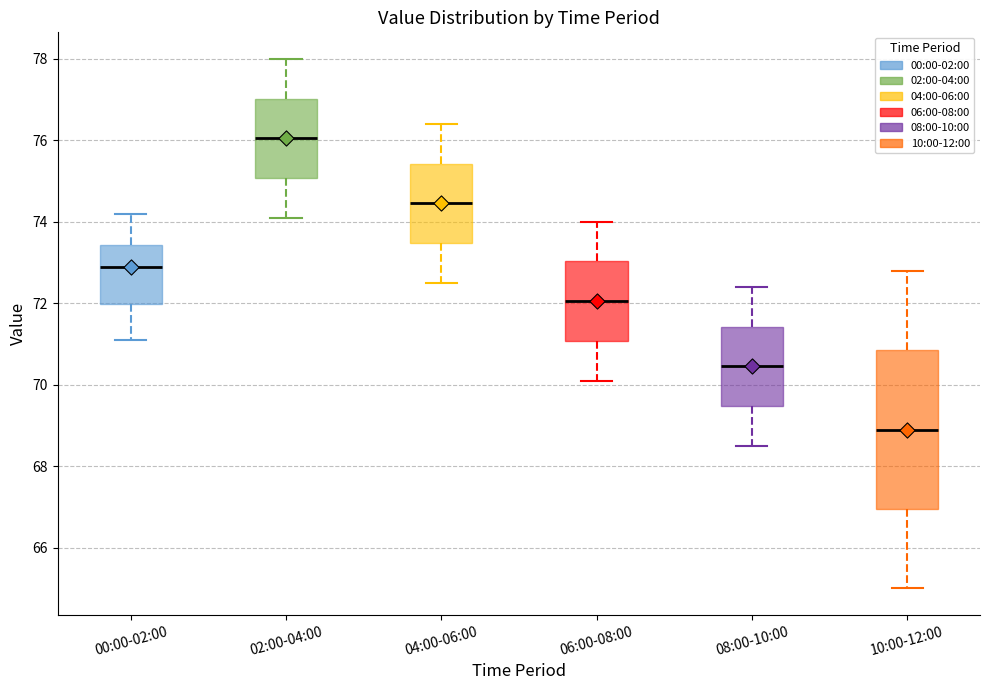

Reading left to right, read every box against the y-axis: the position of its median line, the range the box covers, and the ends of its whiskers. The values are not printed on the chart, so give them approximately, as read against the axis.

00:00-02:00: median 73.0, box 72.0 to 73.4, whiskers 71.2 to 74.2
02:00-04:00: median 76.0, box 75.0 to 77.0, whiskers 74.2 to 78.0
04:00-06:00: median 74.4, box 73.4 to 75.4, whiskers 72.6 to 76.4
06:00-08:00: median 72.0, box 71.0 to 73.0, whiskers 70.2 to 74.0
08:00-10:00: median 70.4, box 69.4 to 71.4, whiskers 68.6 to 72.4
10:00-12:00: median 69.0, box 67.0 to 70.8, whiskers 65.0 to 72.8